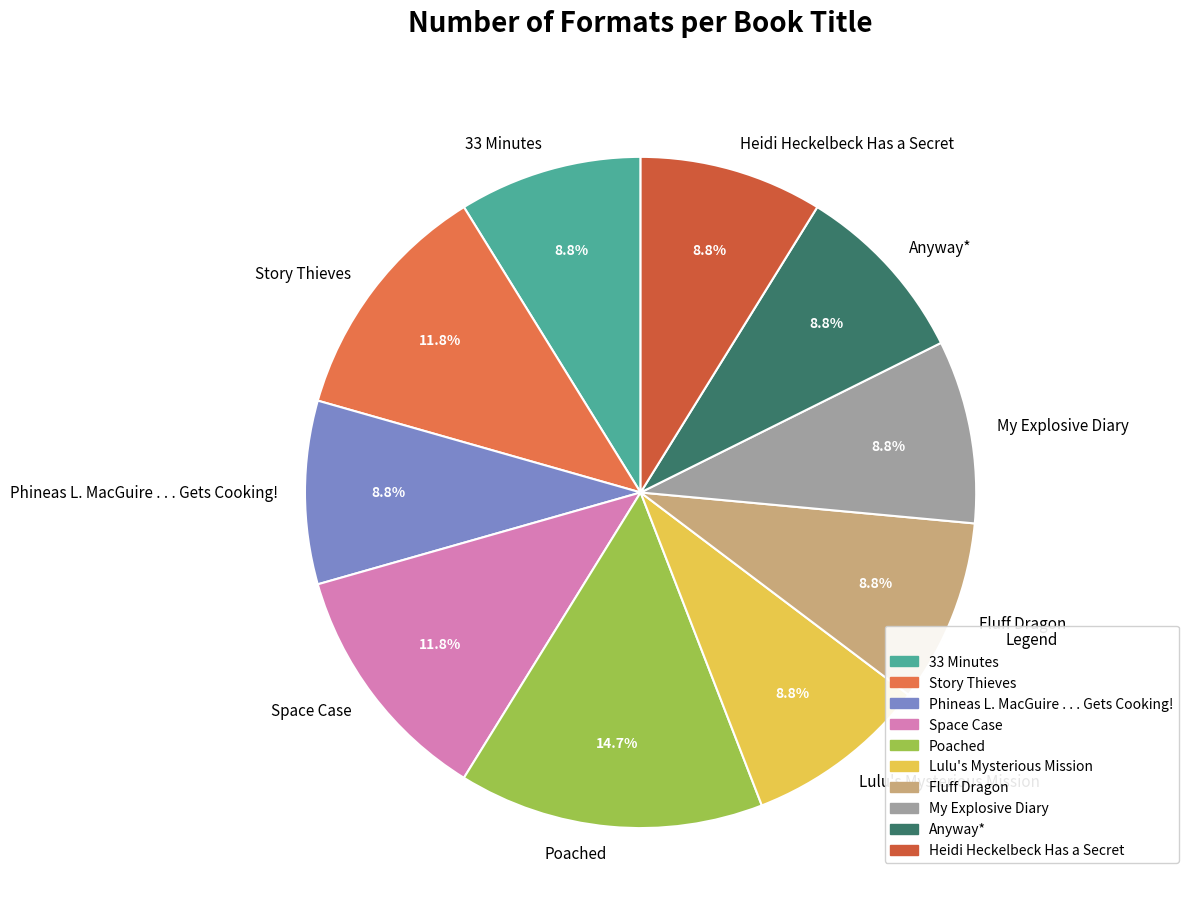

Count the number of slices in the pie.

10